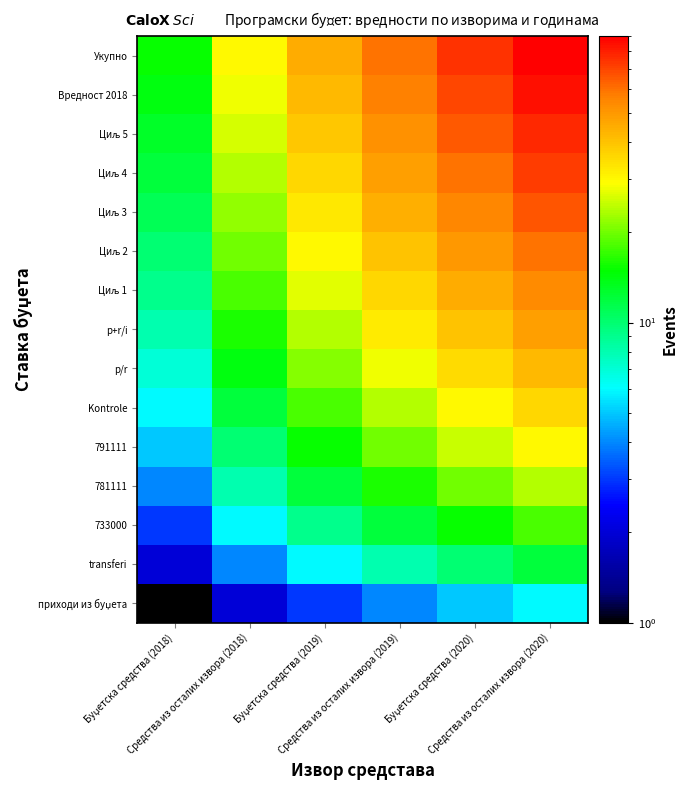

What is the total value across all series at Буџетска средства (2019)?

360